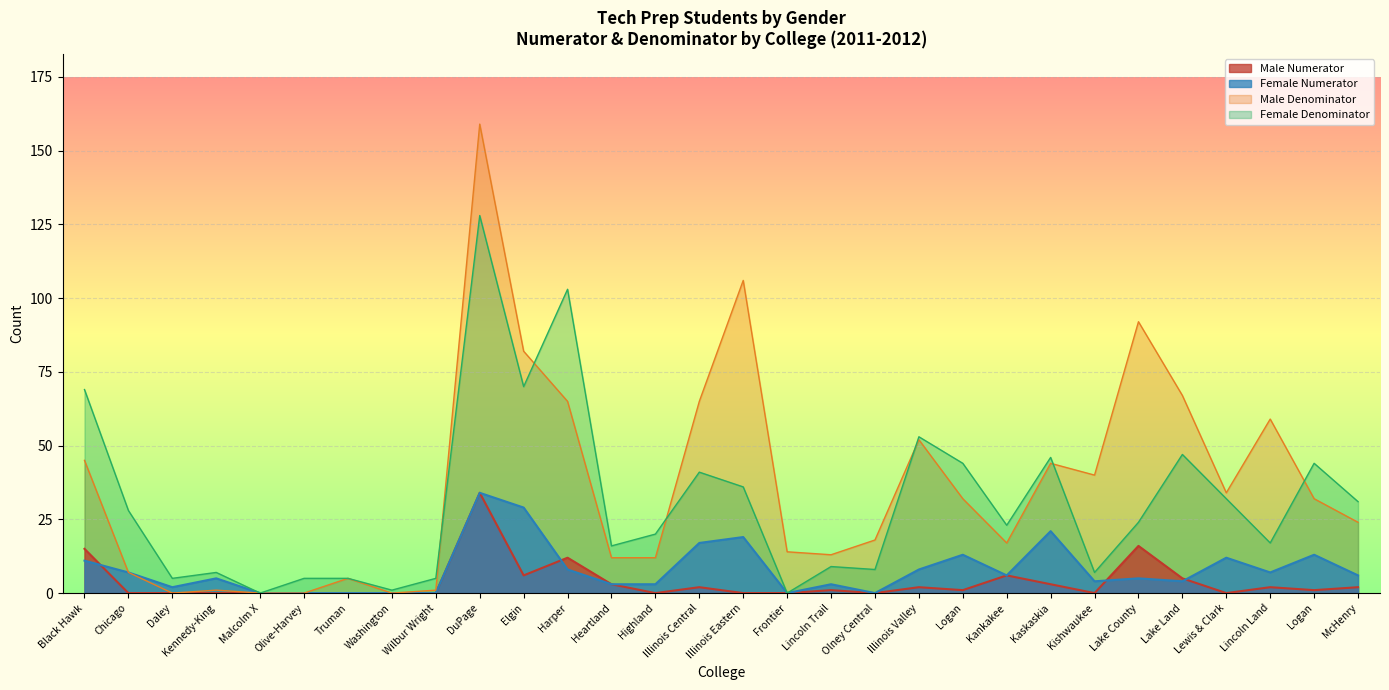

How many interior local peaks does the Female Numerator series have?

9